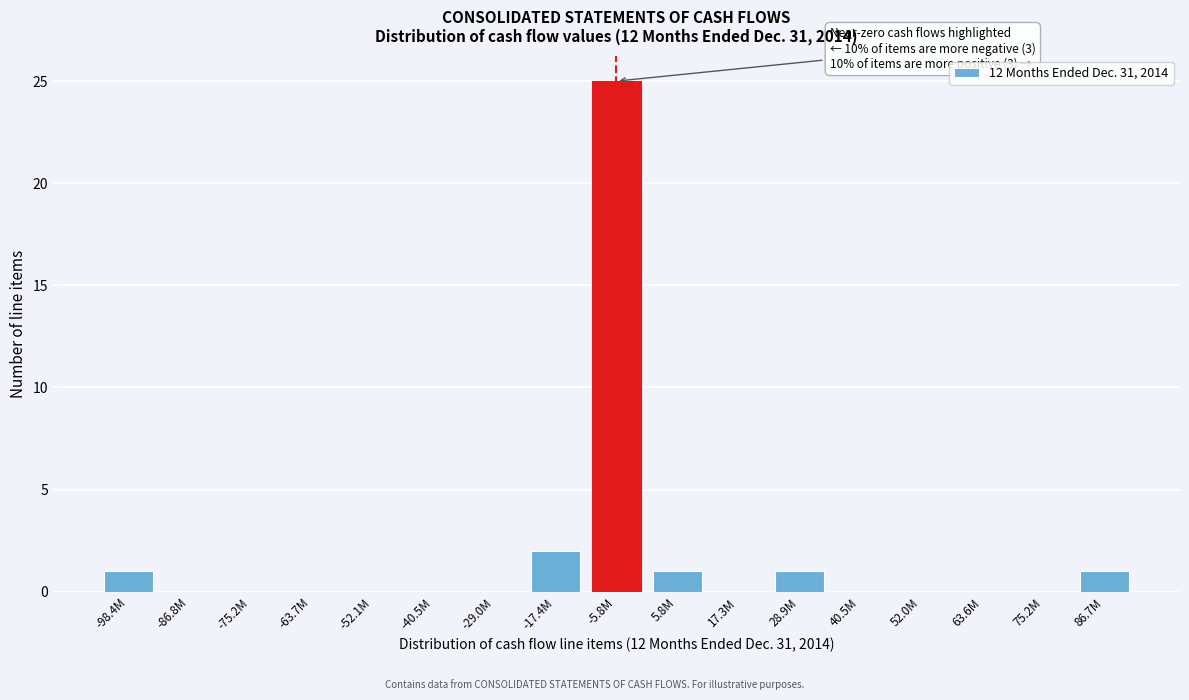

Reading left to right, extract all data points from this chart.

-98.4M=1	-86.8M=0	-75.2M=0	-63.7M=0	-52.1M=0	-40.5M=0	-29.0M=0	-17.4M=2	-5.8M=25	5.8M=1	17.3M=0	28.9M=1	40.5M=0	52.0M=0	63.6M=0	75.2M=0	86.7M=1